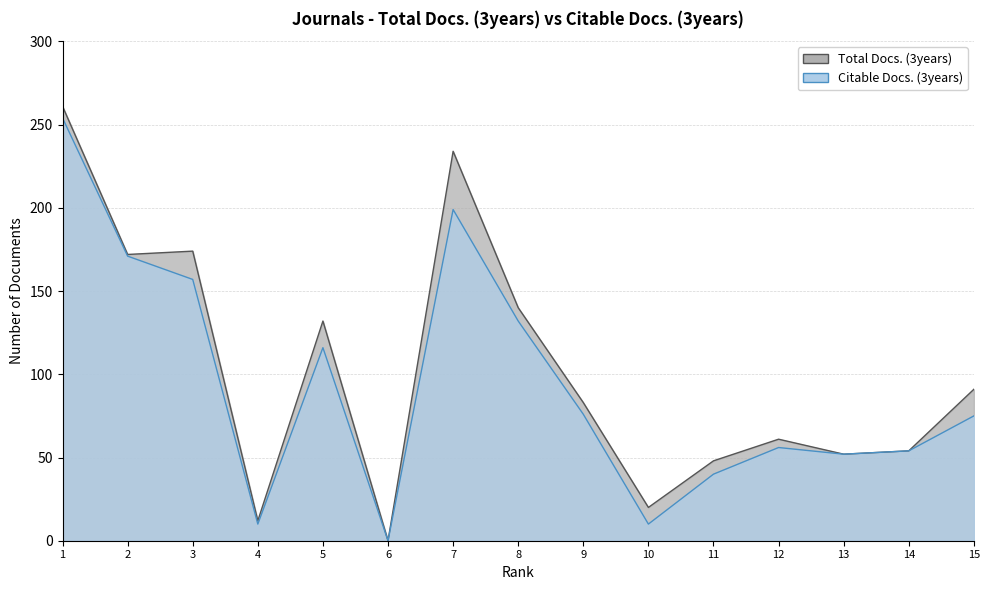

True or false: Total Docs. (3years) and Citable Docs. (3years) cross at least once.

False